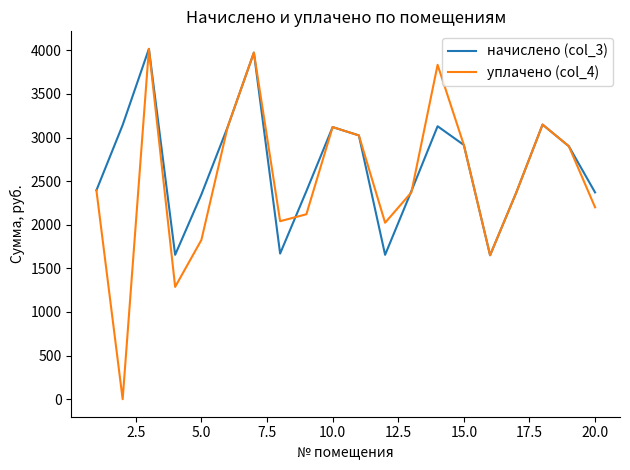

What are all the series names shown in the legend?

начислено (col_3), уплачено (col_4)